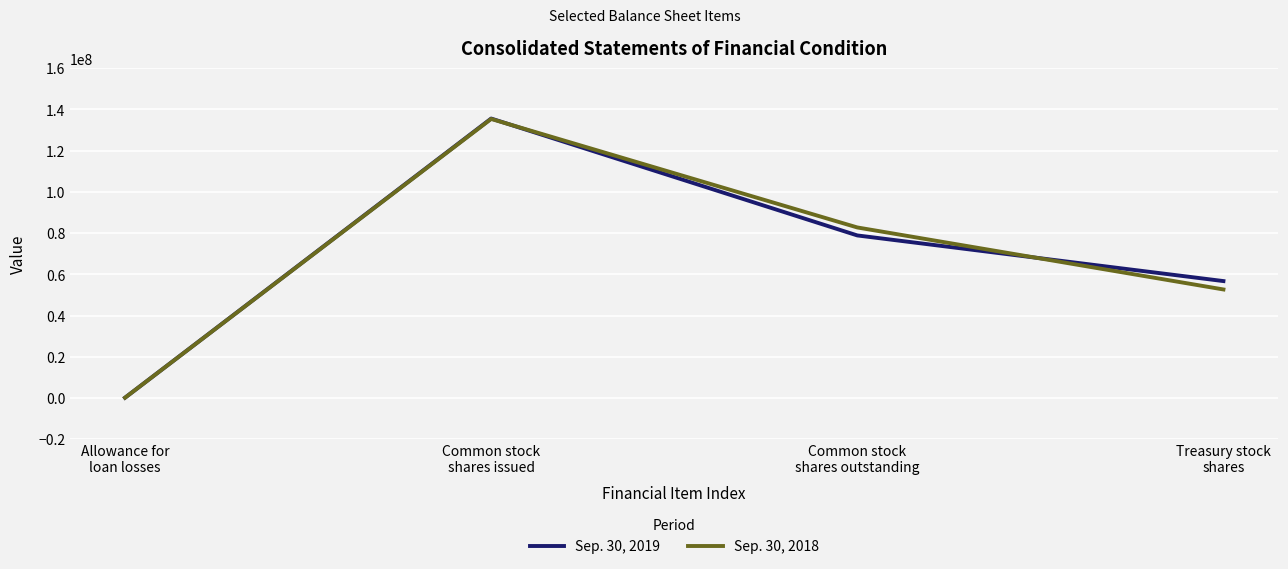

Which category has the highest value in the Sep. 30, 2019 series?

Common stock
shares issued